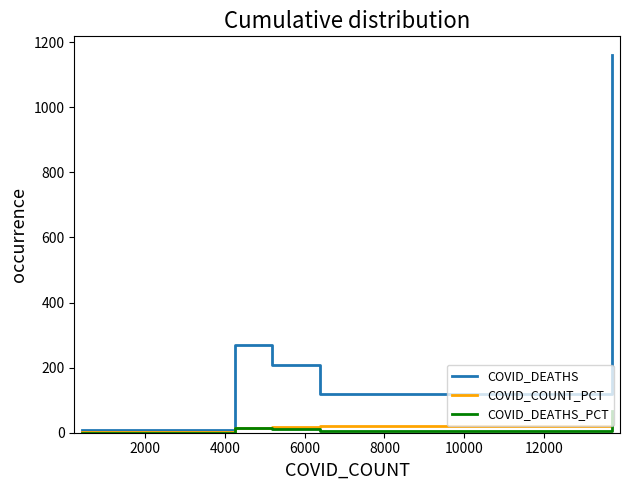

How many lines are shown in the chart?

3